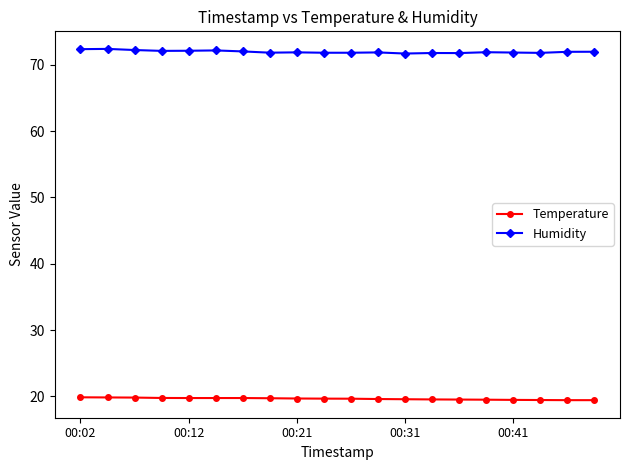

At how many categories does at least one series exceed 22?

20